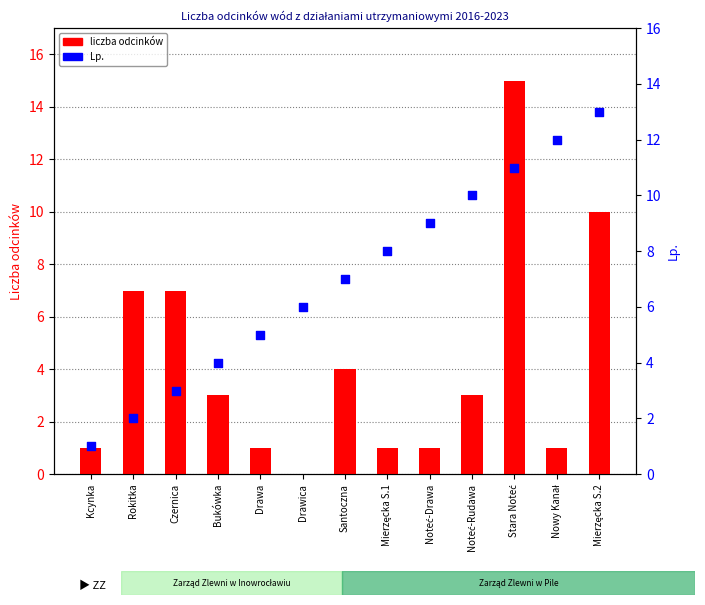

Which series reaches the maximum Y coordinate?

liczba odcinków